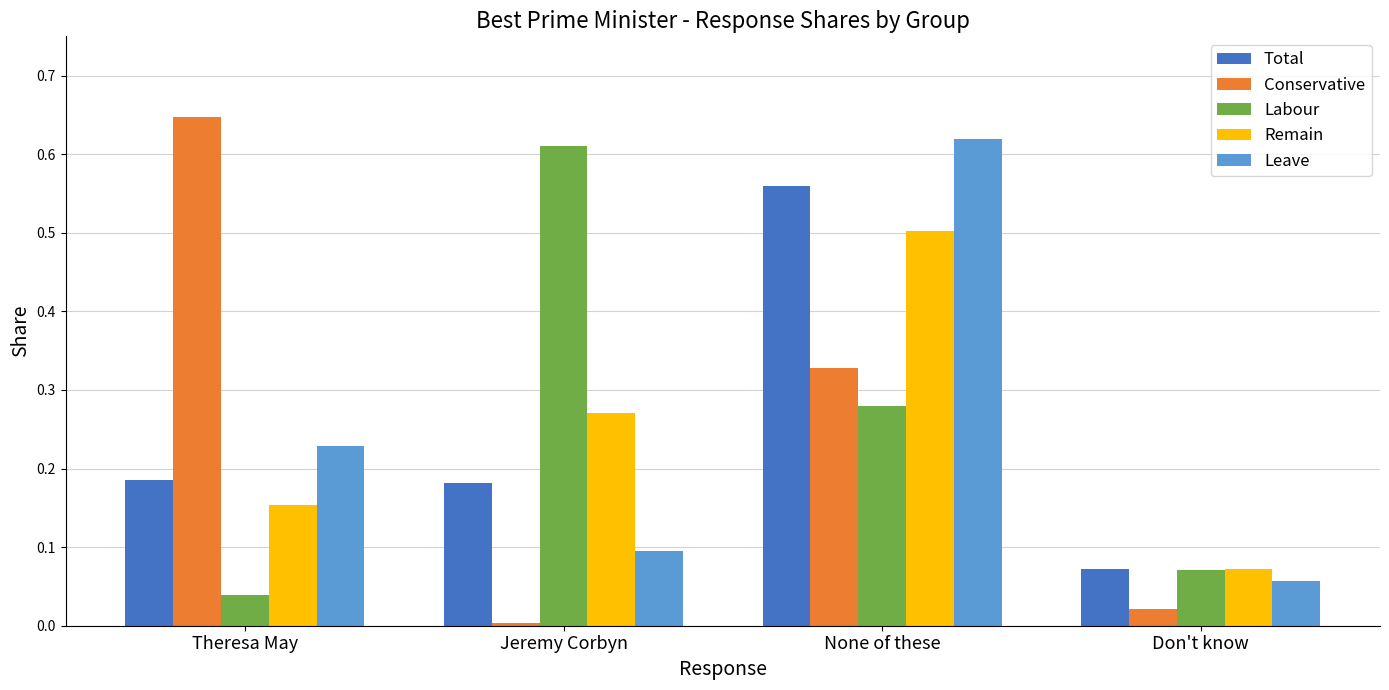

Which category has the lowest value across all series?

Jeremy Corbyn